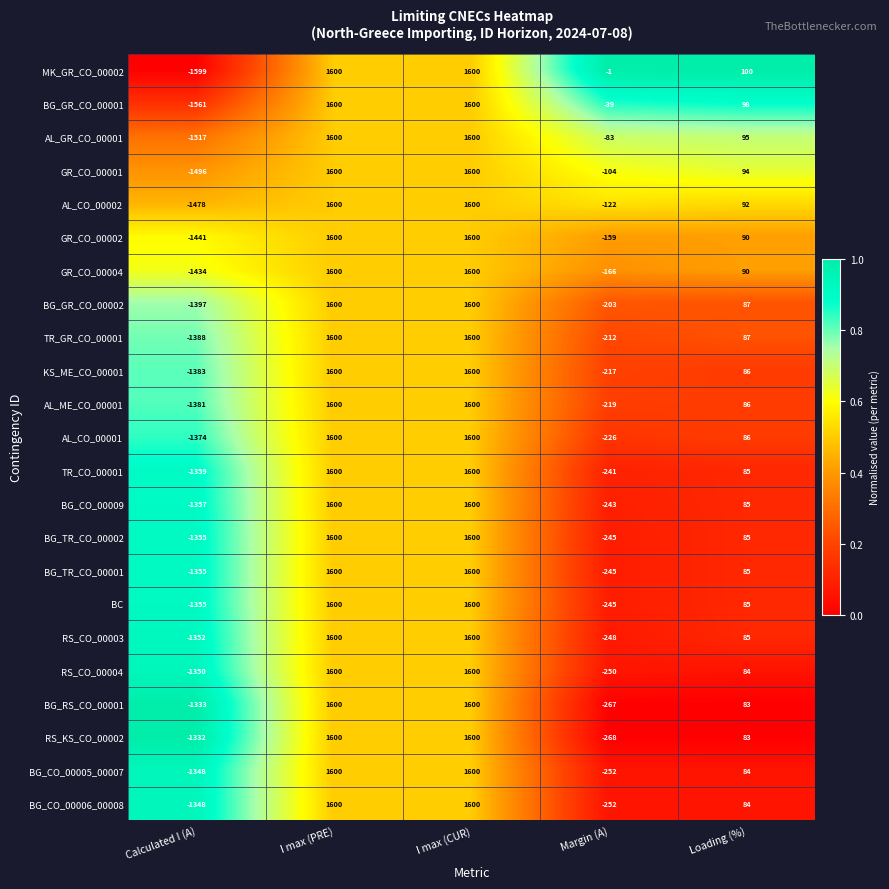

Which series has the widest spread of values?

MK_GR_CO_00002